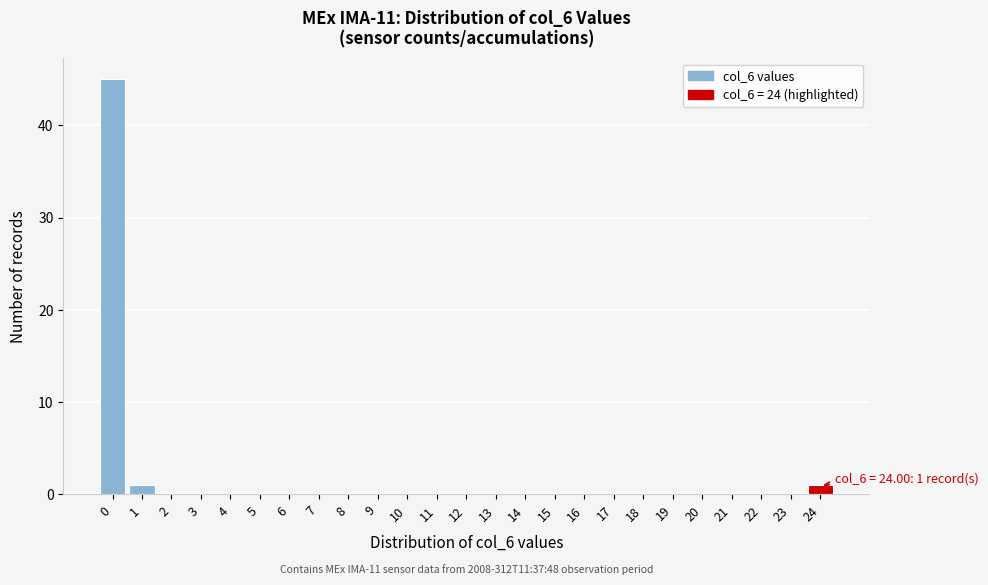

Reading left to right, list all the values displayed in this chart.

0=45	1=1	2=0	3=0	4=0	5=0	6=0	7=0	8=0	9=0	10=0	11=0	12=0	13=0	14=0	15=0	16=0	17=0	18=0	19=0	20=0	21=0	22=0	23=0	24=1